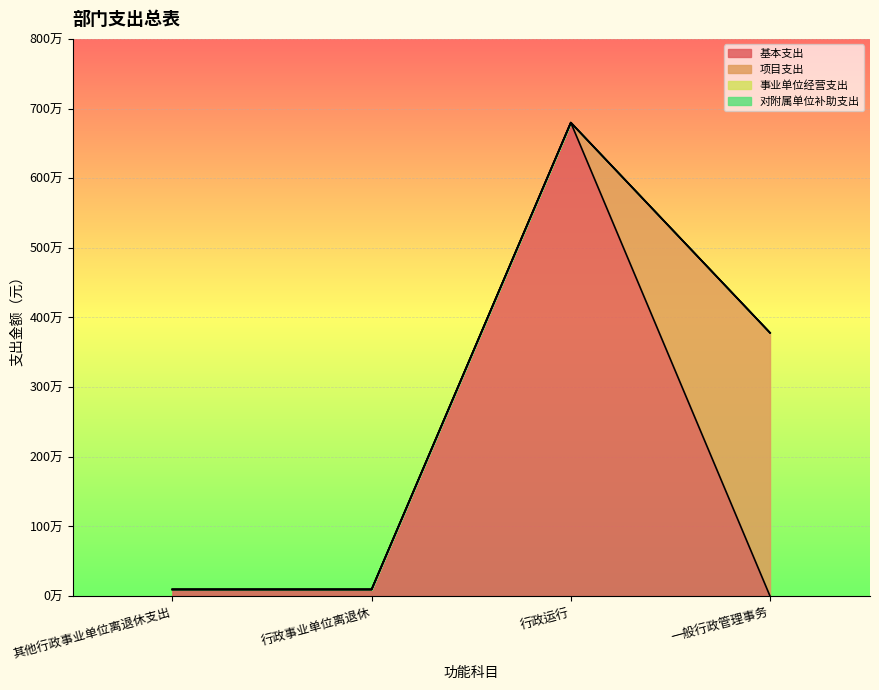

True or false: 项目支出 has more than 0 points higher than both neighbors.

False